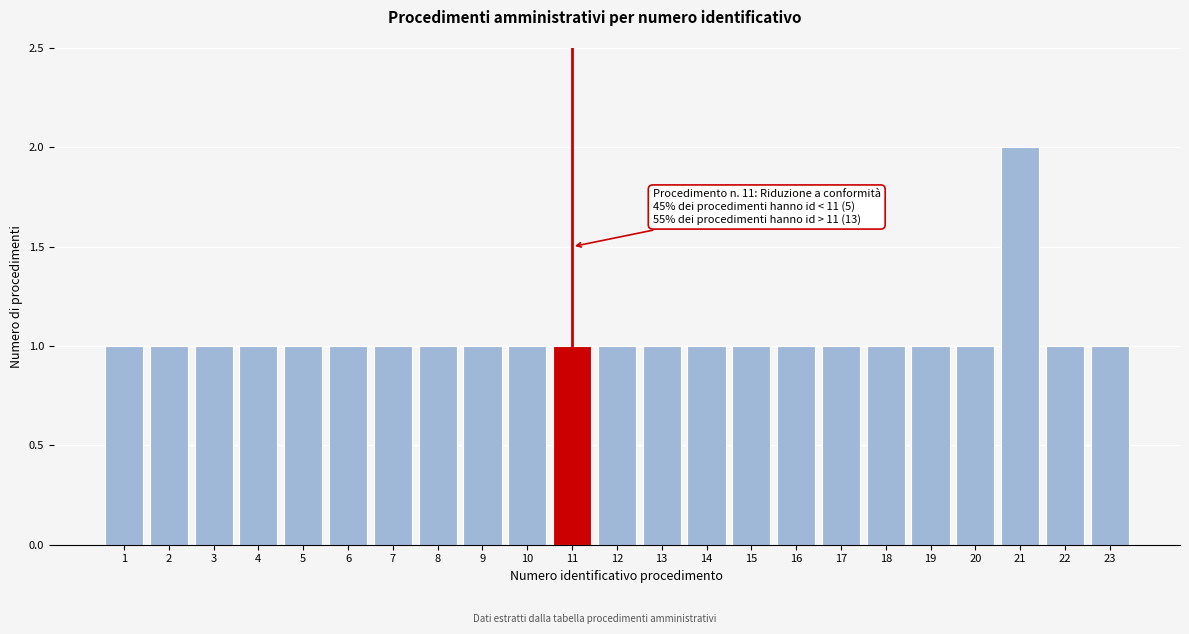

Reading left to right, transcribe all the data shown in this chart.

1	1	1	1	1	1	1	1	1	1	1	1	1	1	1	1	1	1	1	1	2	1	1